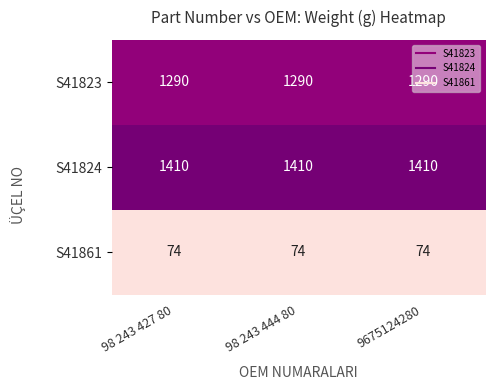

What is the spread (max minus min) of values at 98 243 427 80?

1336